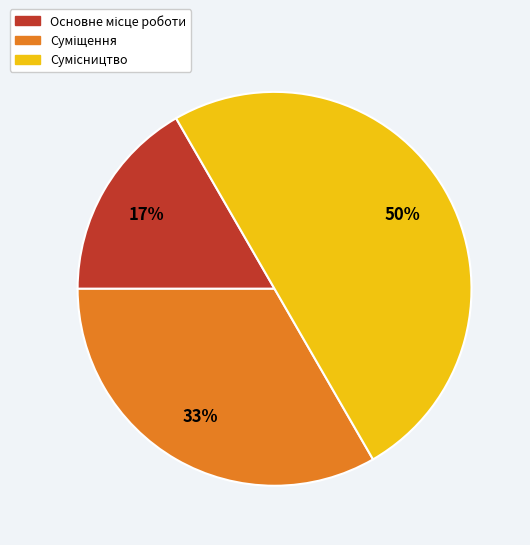

To the nearest percent, what is the average slice percentage?

33%